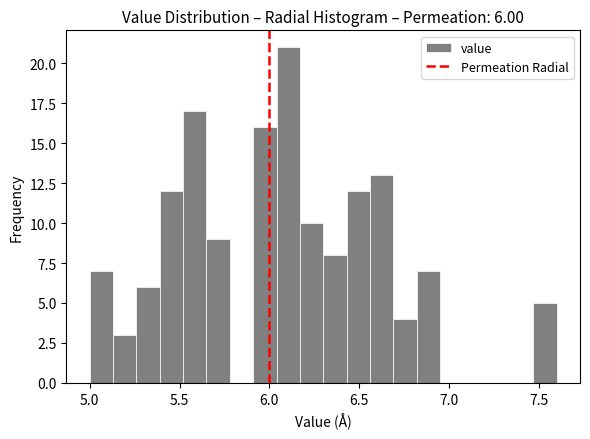

Around what value on the x-axis is the tallest bar? Give the approximate position of its centre, as read against the axis.

6.10